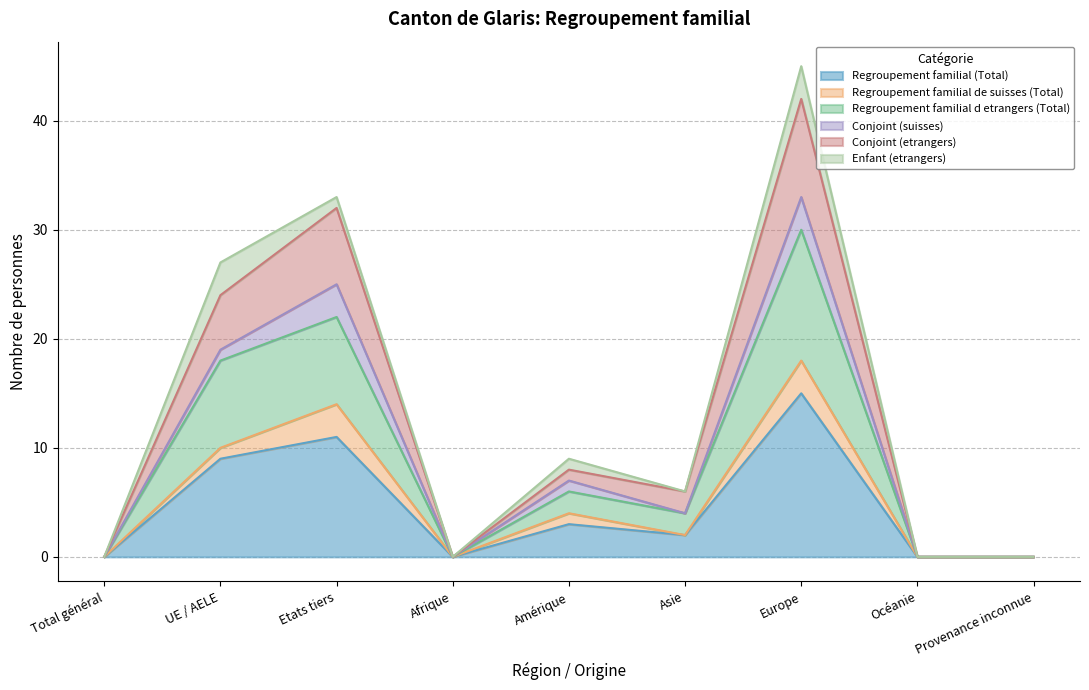

List the labels in order of Conjoint (etrangers) value, largest first.

Europe, Etats tiers, UE / AELE, Amérique, Asie, Total général, Afrique, Océanie, Provenance inconnue